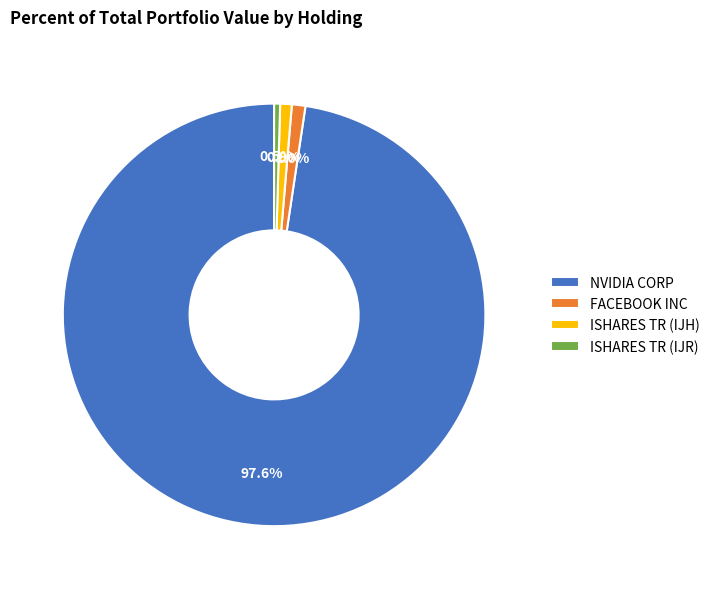

Is there a majority slice in this chart?

Yes